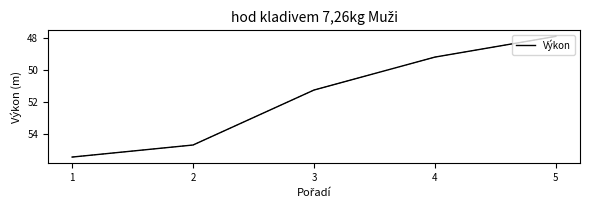

What is the difference between the second highest and second lowest values?

5.5